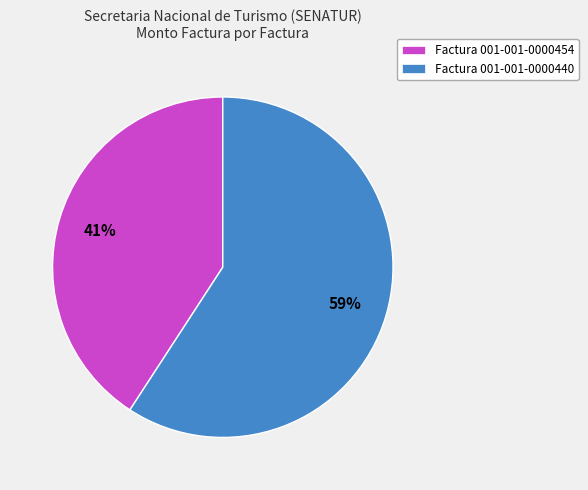

Which has a higher value, Factura 001-001-0000440 or Factura 001-001-0000454?

Factura 001-001-0000440